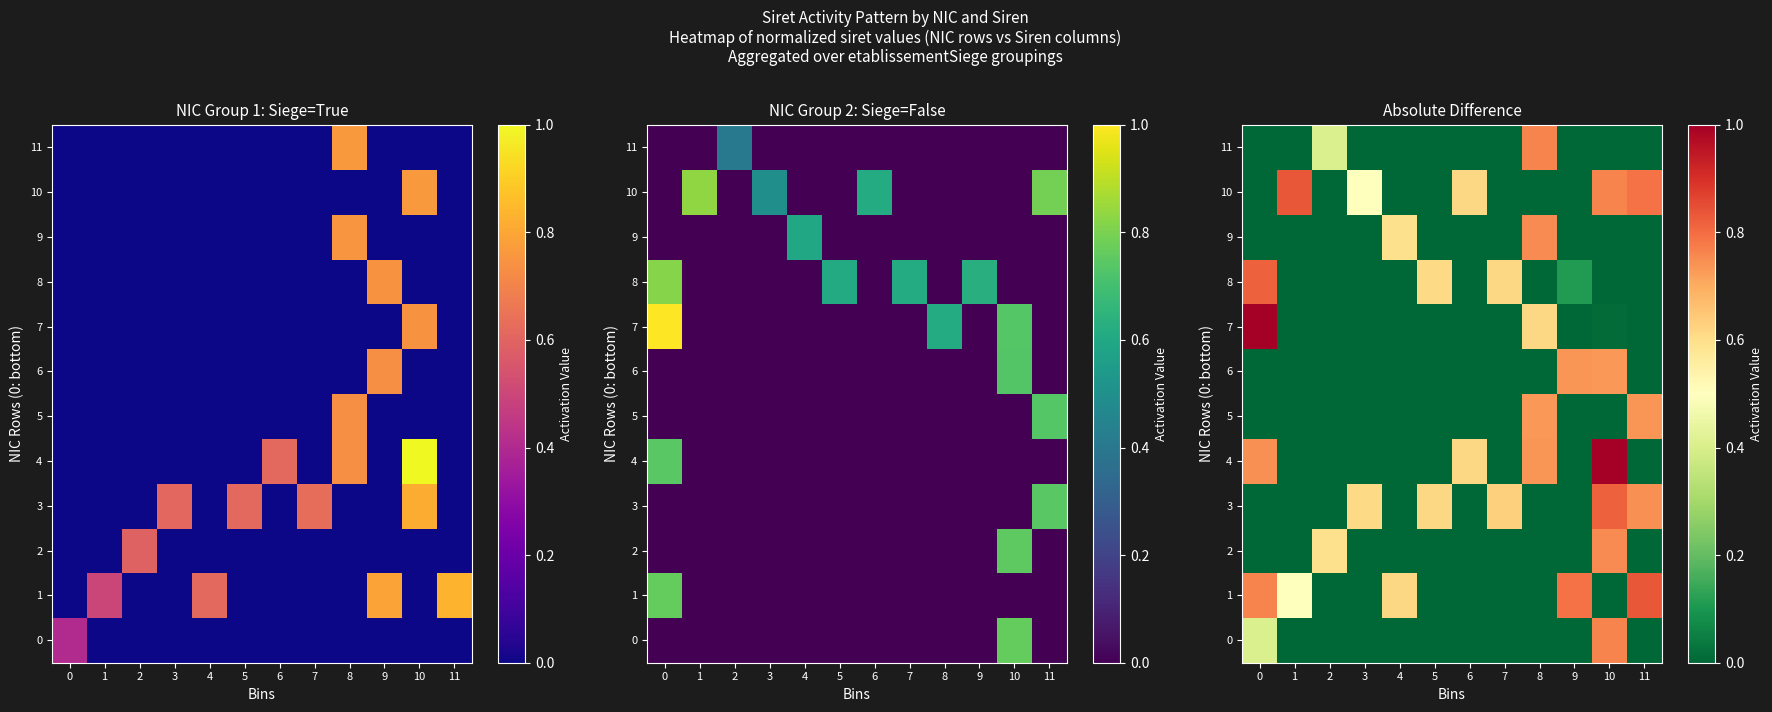

Which series has the largest total across all categories?

1